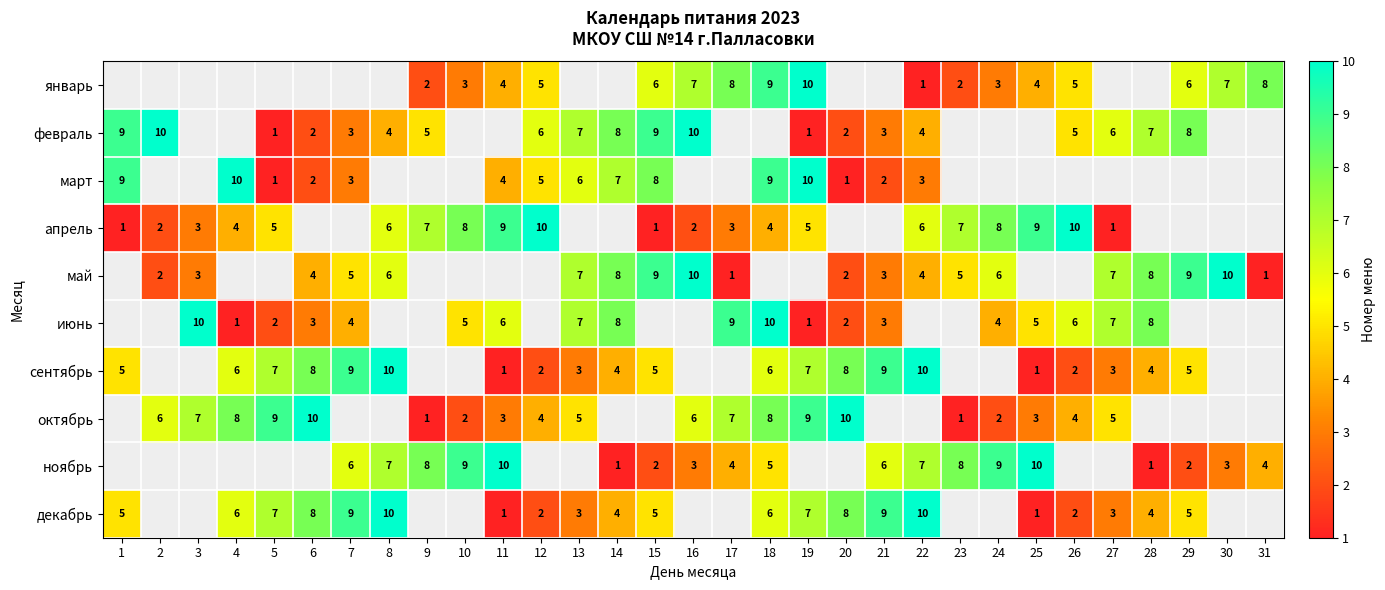

Is it true that ноябрь equals 2 at 14?

False